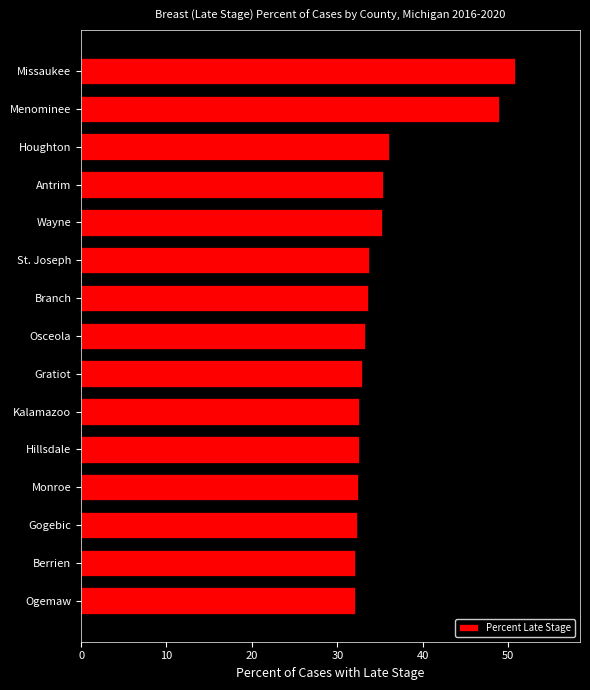

What is the sum of all values?

533.8